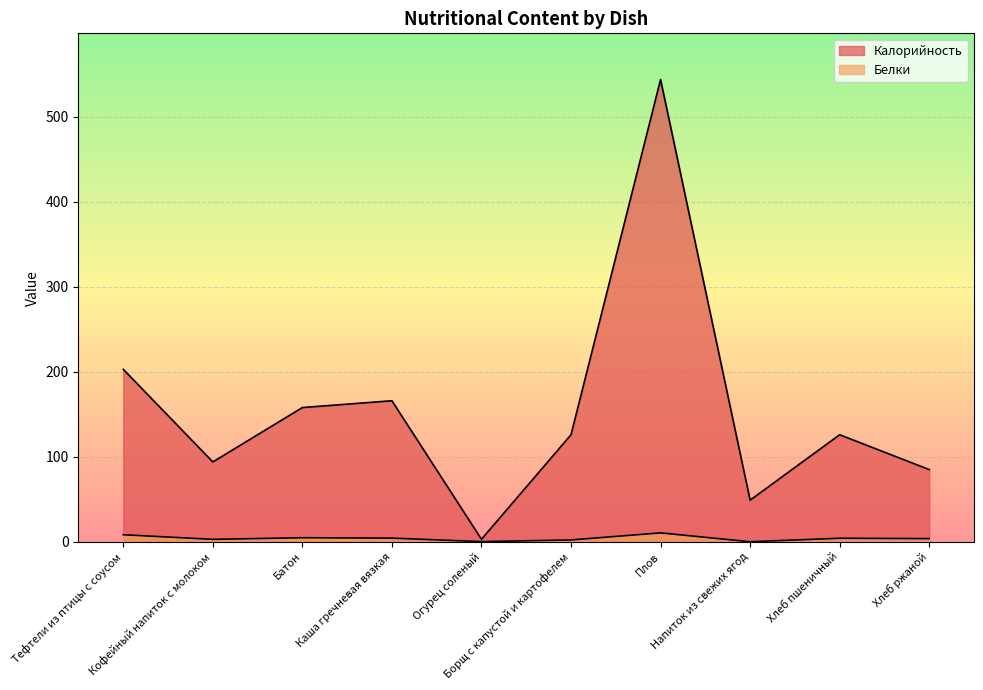

Rank the series by their average value, from lowest to highest.

Белки, Калорийность